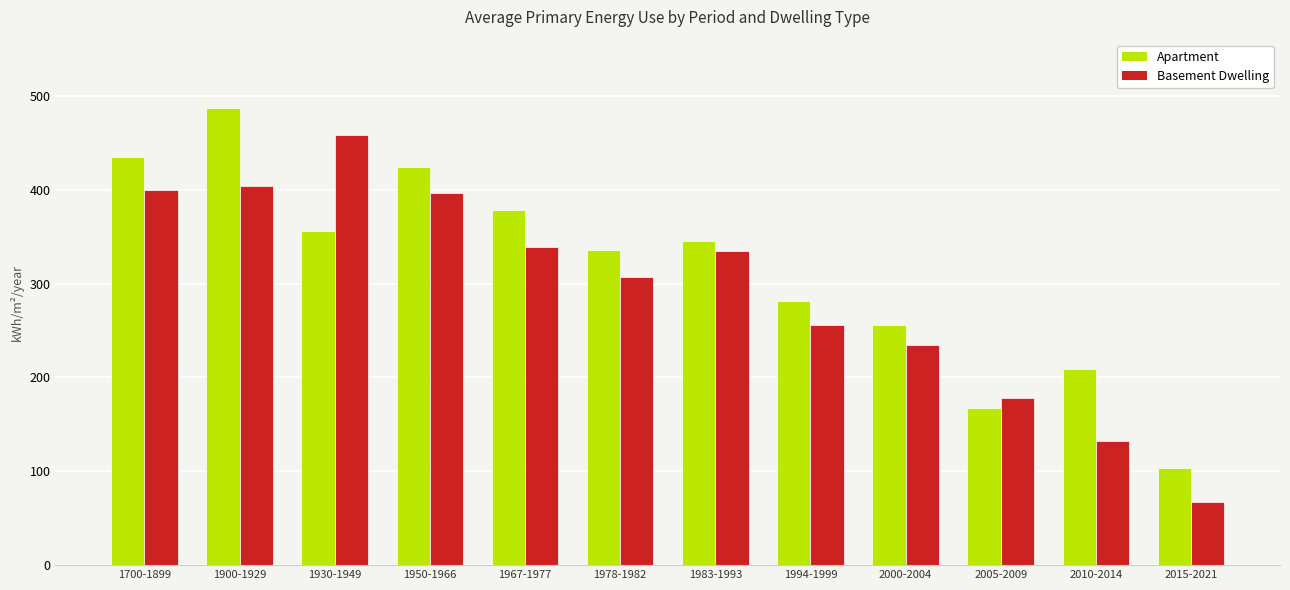

List the series in order of their overall mean, lowest first.

Basement Dwelling, Apartment